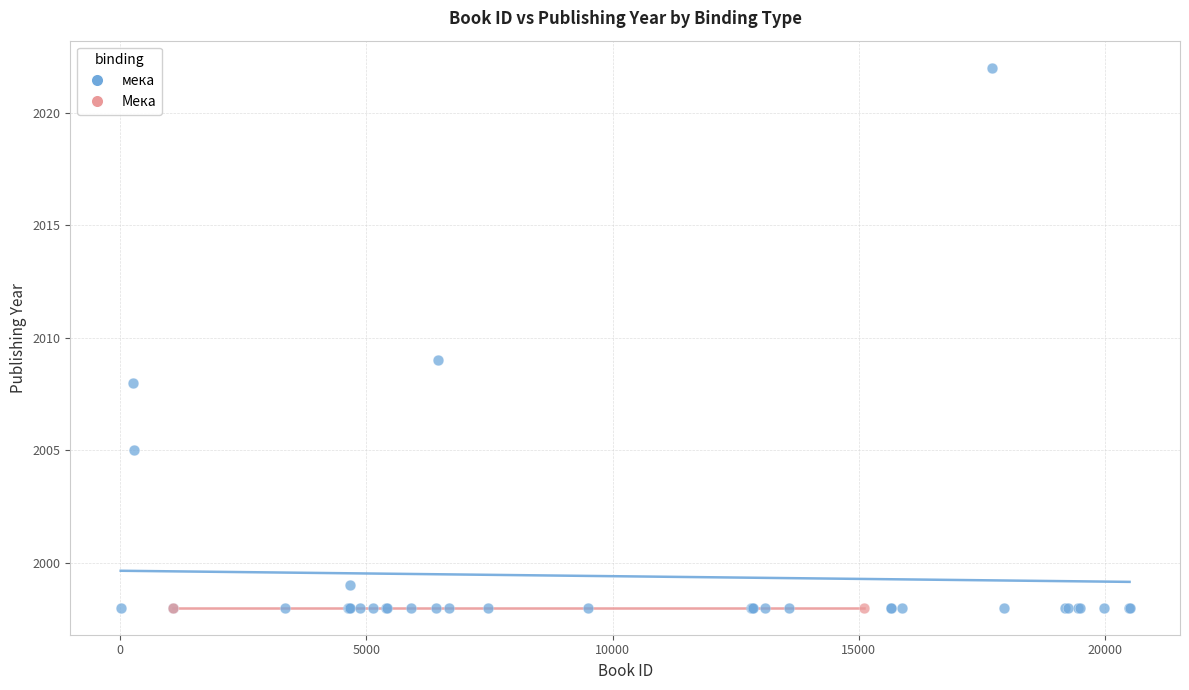

What are all the series names shown in the legend?

мека, Мека